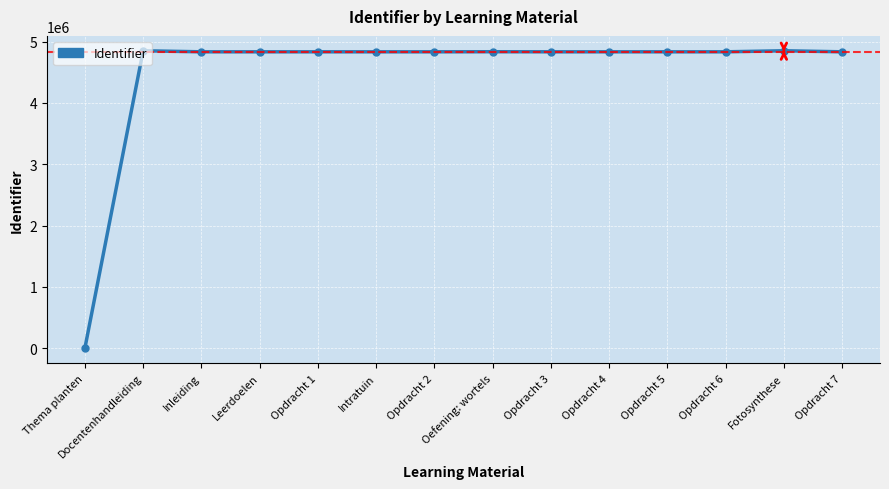

Where does the data first go above 4833696?

Docentenhandleiding